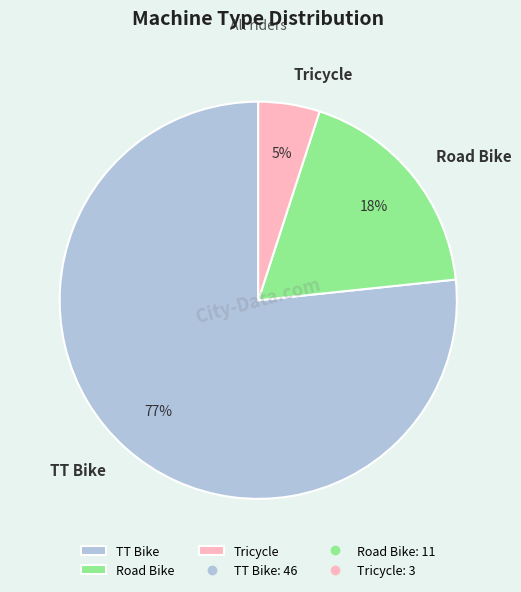

True or false: Road Bike accounts for 33% of the total.

False